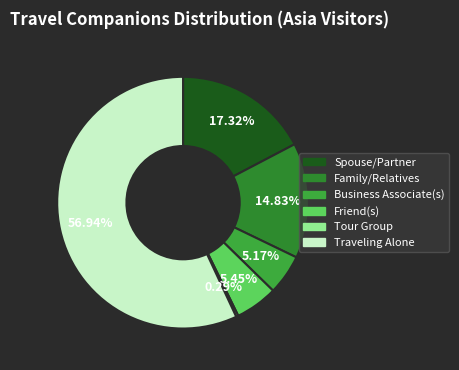

Which slice represents more than half of the pie?

Traveling Alone